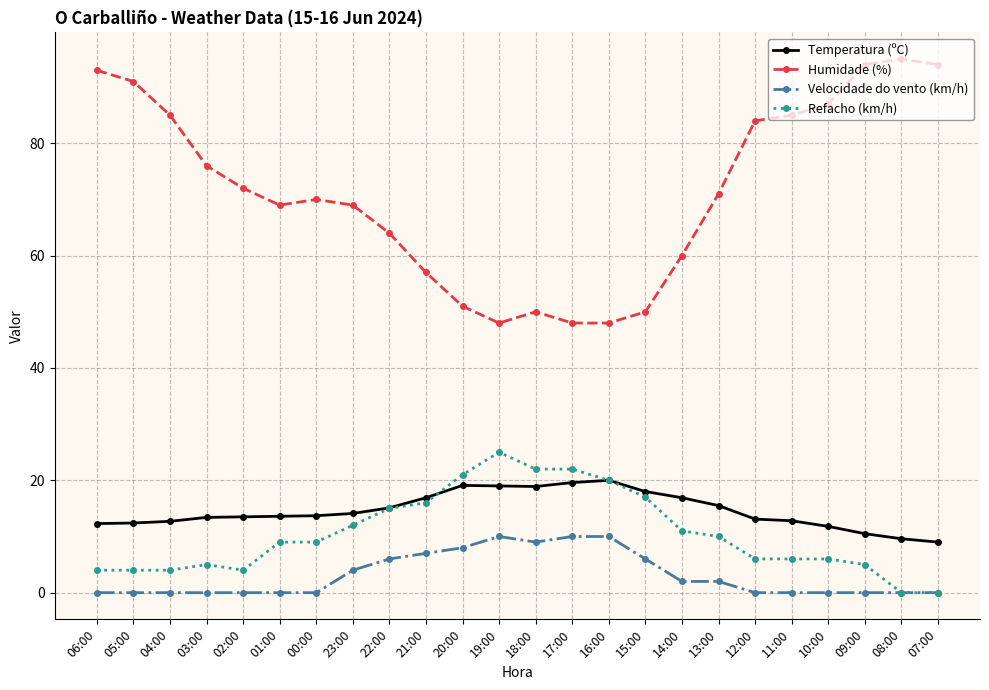

True or false: Refacho (km/h) has a value of 10.8 at 07:00.

False